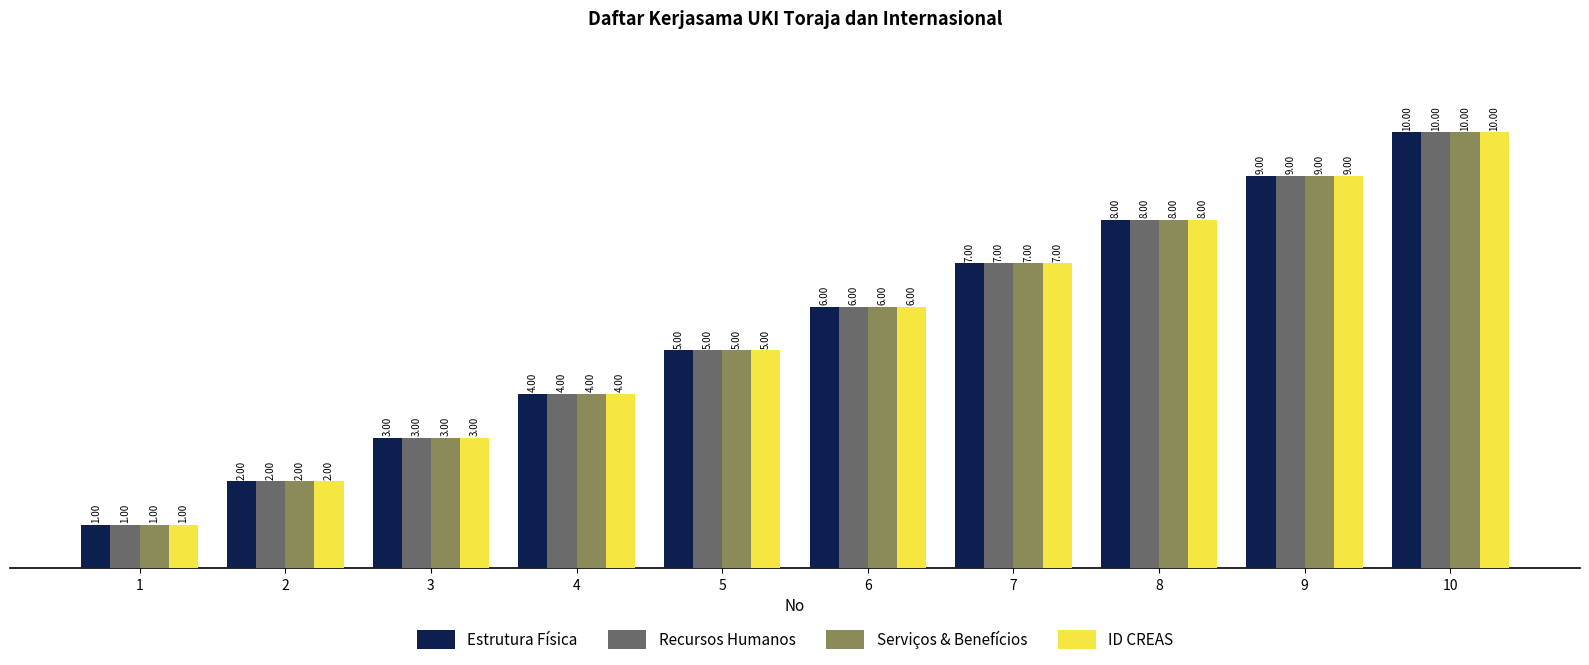

How many bars are there in total?

40